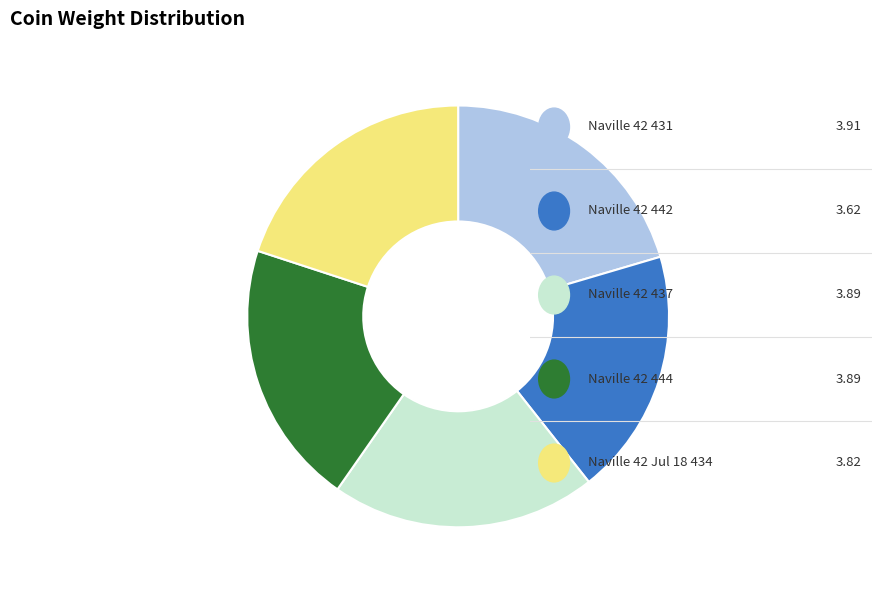

Does any single category account for the majority?

No